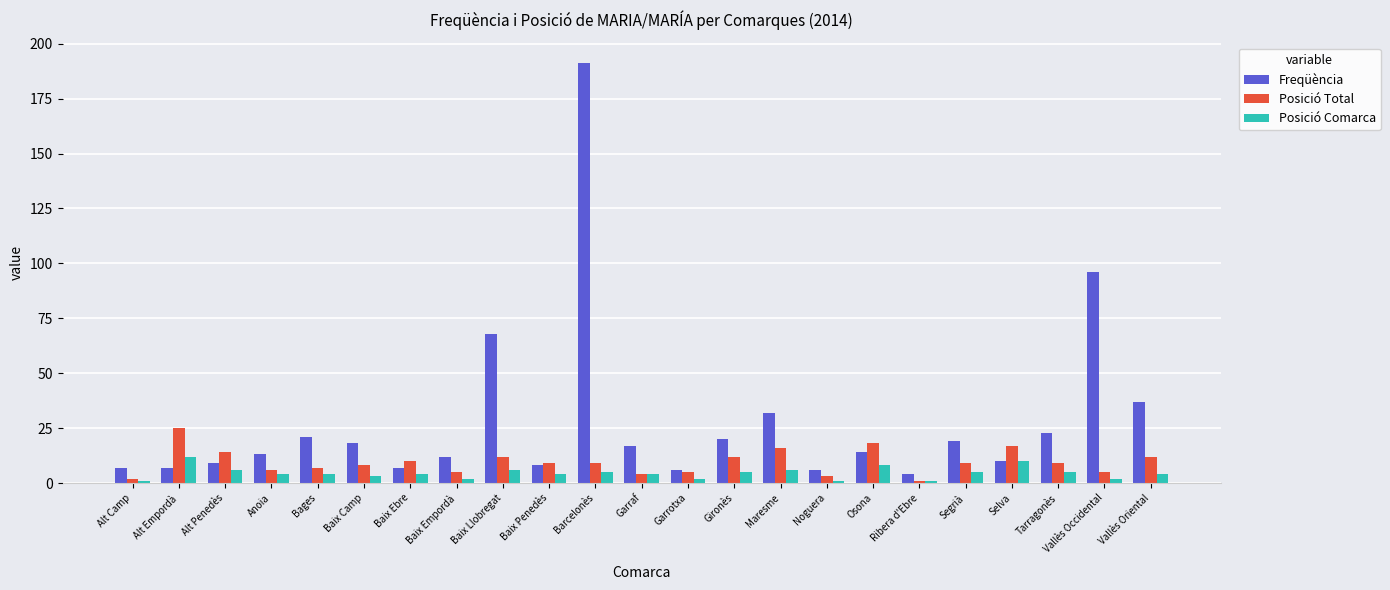

What is the difference between the maximum and minimum values in the Posició Total series?

24